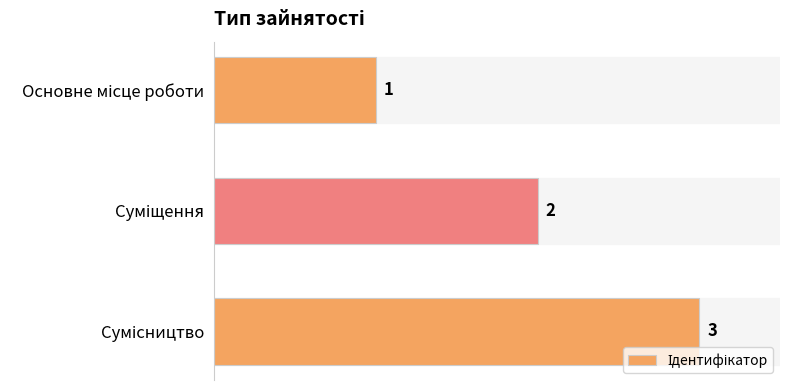

How many values are between 1 and 3?

3